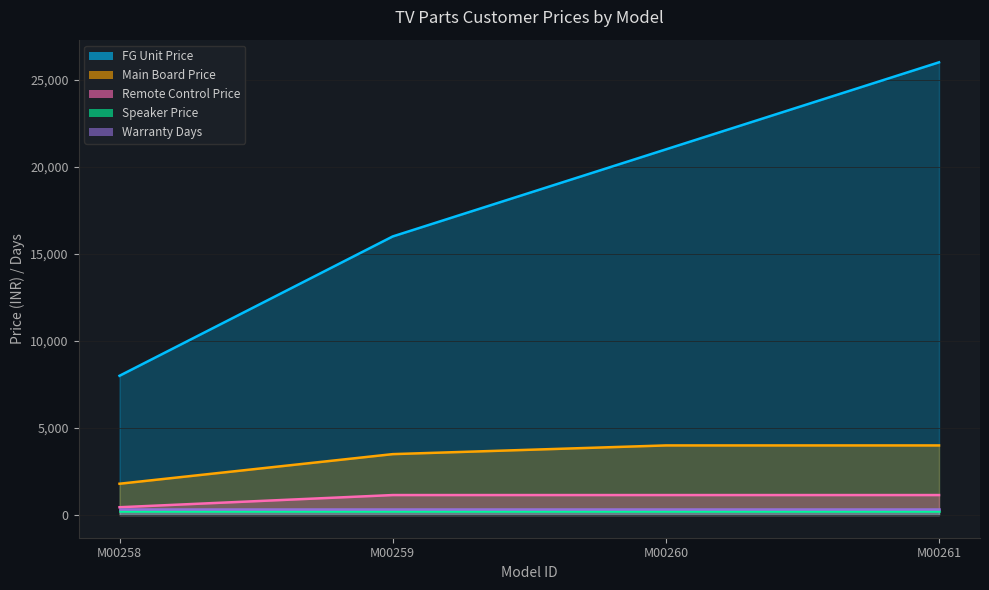

What is the value of the Remote Control Price point at the 3rd from the left?

1150